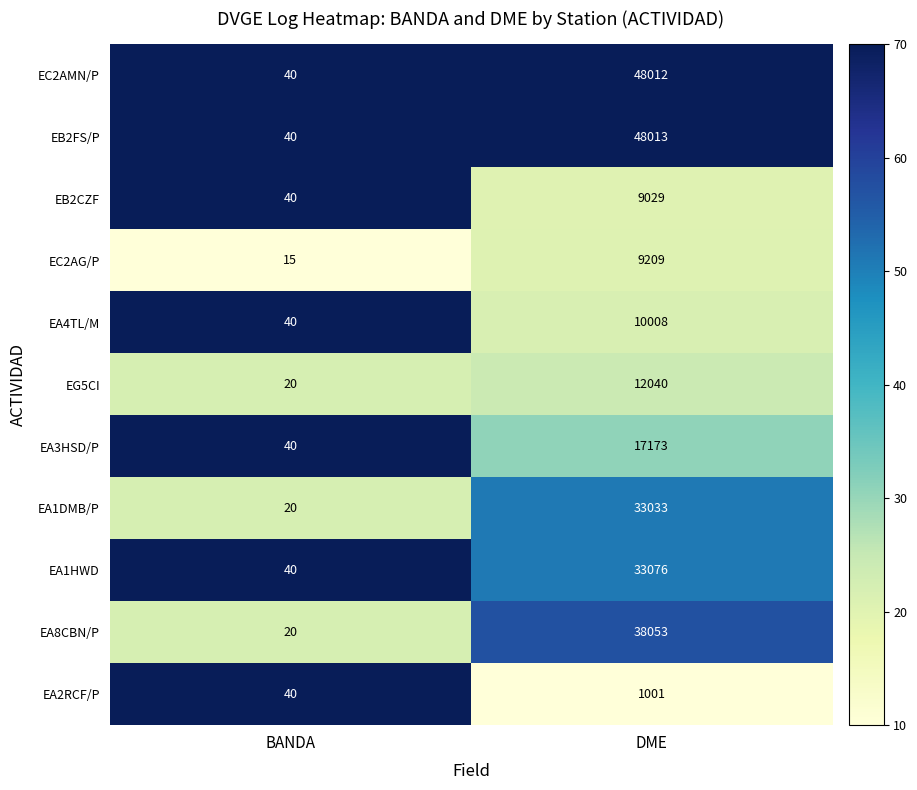

At DME, list the series in order from smallest to largest.

EA2RCF/P, EB2CZF, EC2AG/P, EA4TL/M, EG5CI, EA3HSD/P, EA1DMB/P, EA1HWD, EA8CBN/P, EC2AMN/P, EB2FS/P